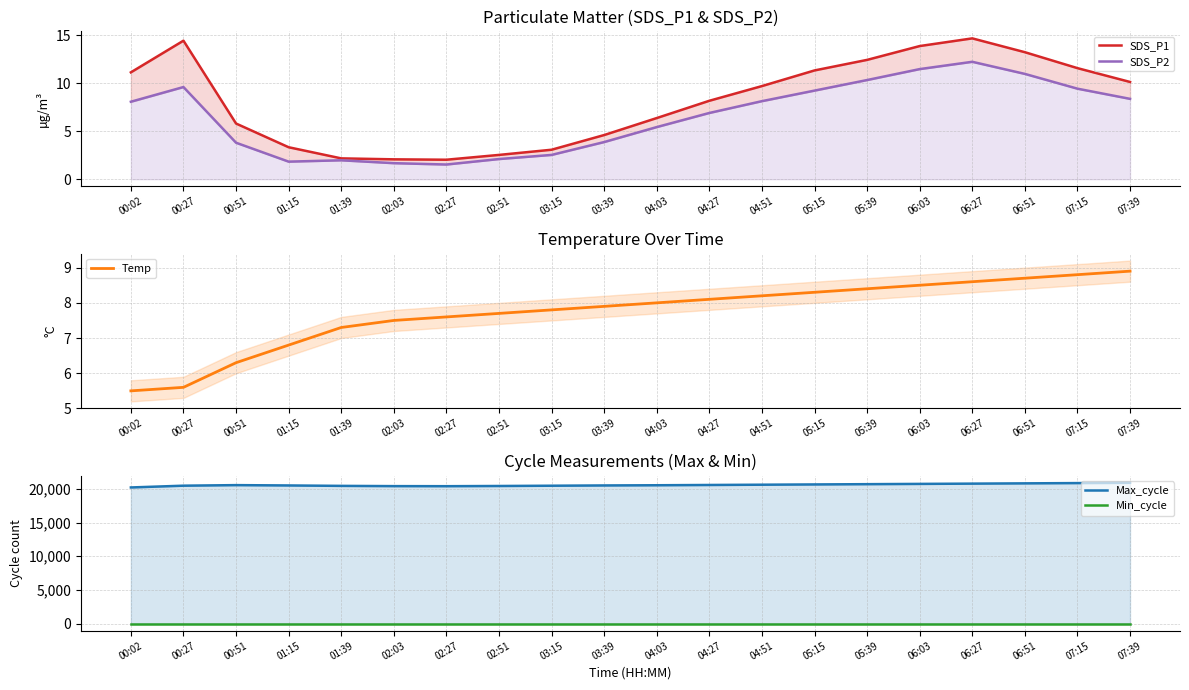

What is the difference between the second highest and minimum values in the SDS_P2 series?

9.9